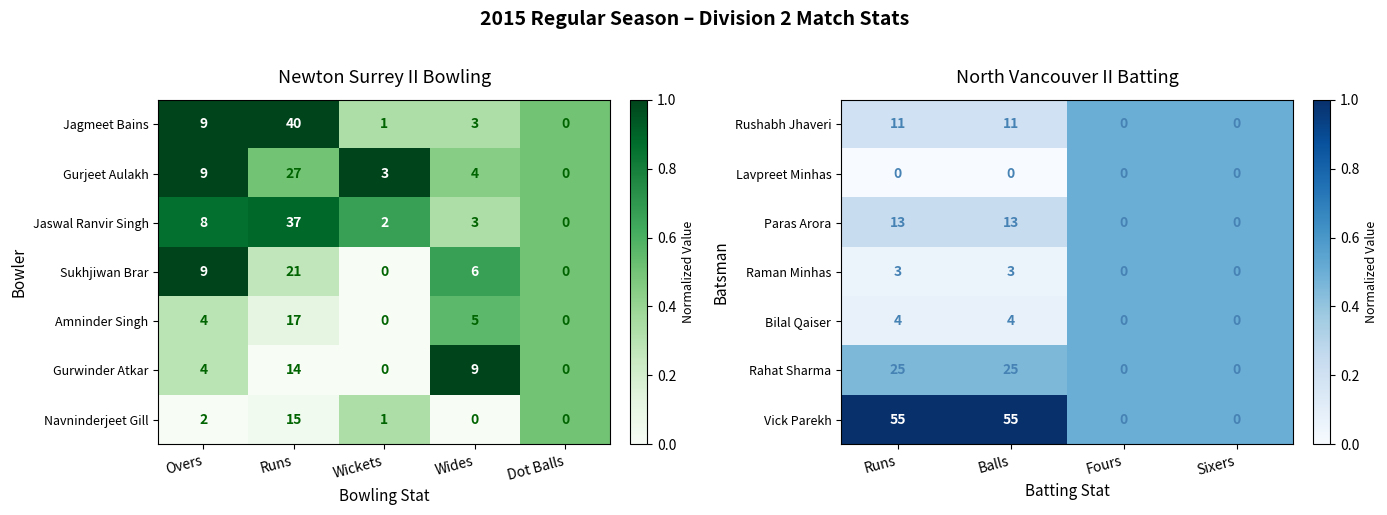

How many distinct data groups are displayed?

7